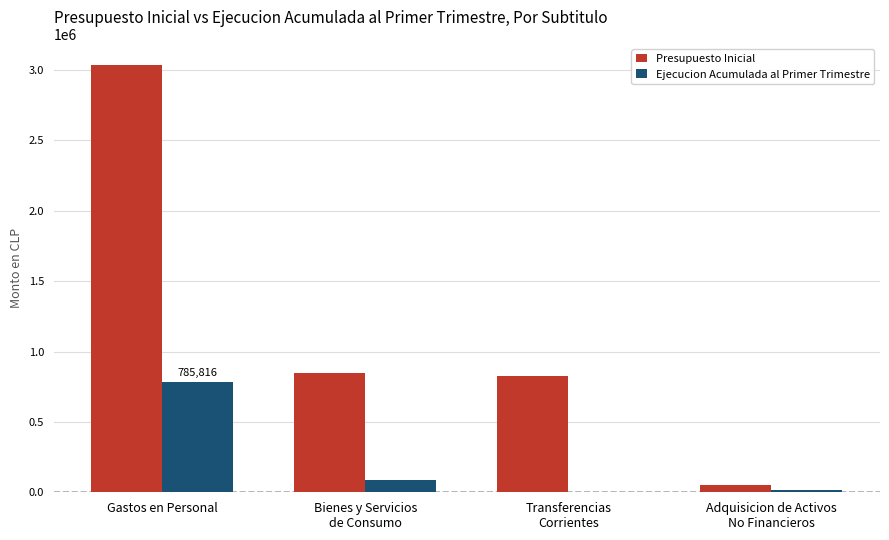

What is the maximum value shown in the chart?

3034632